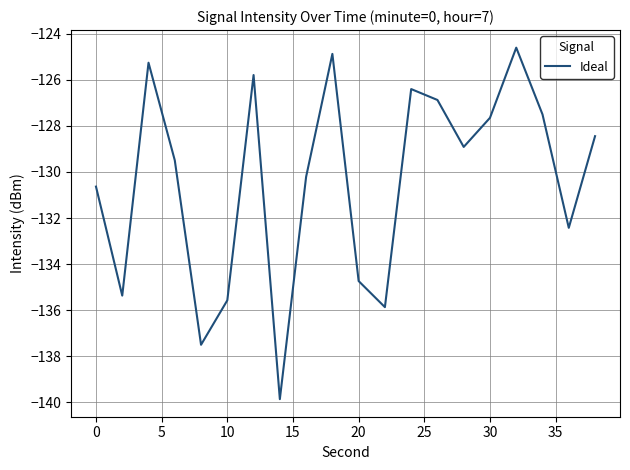

What is the greatest value displayed?

-124.6